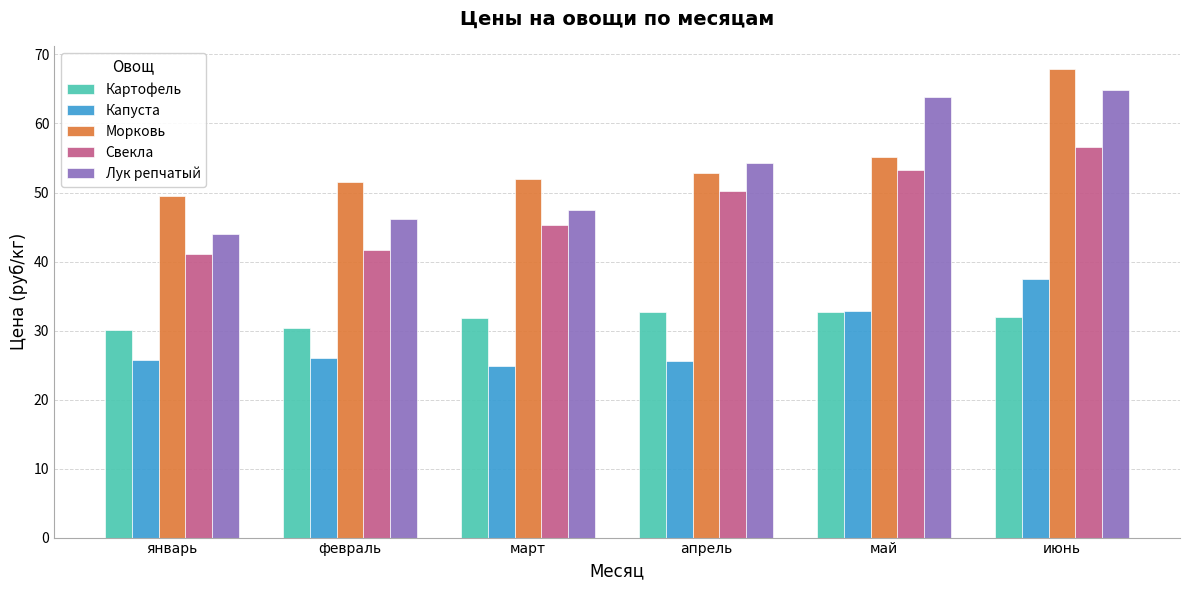

At январь, list the series in order from smallest to largest.

Капуста, Картофель, Свекла, Лук репчатый, Морковь